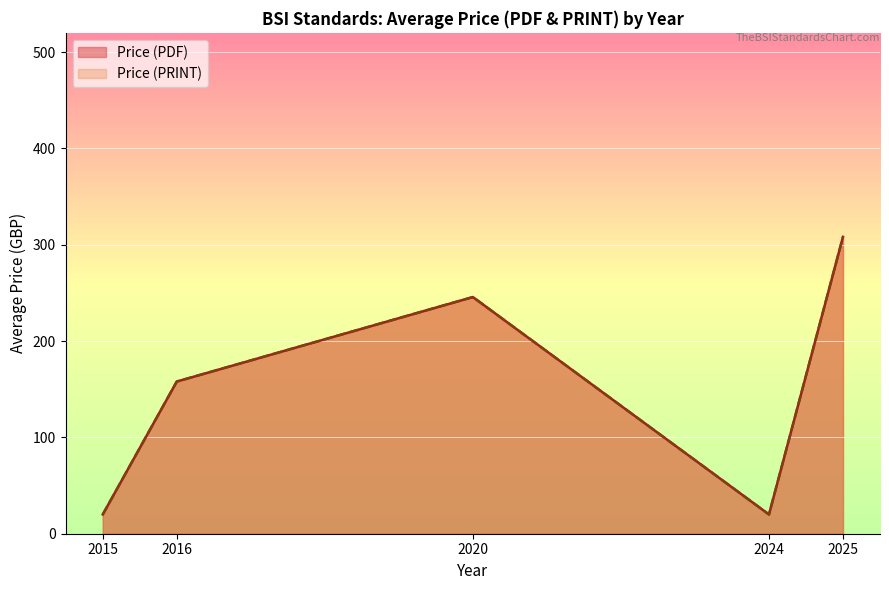

Does the chart display data point markers on the line(s)?

No